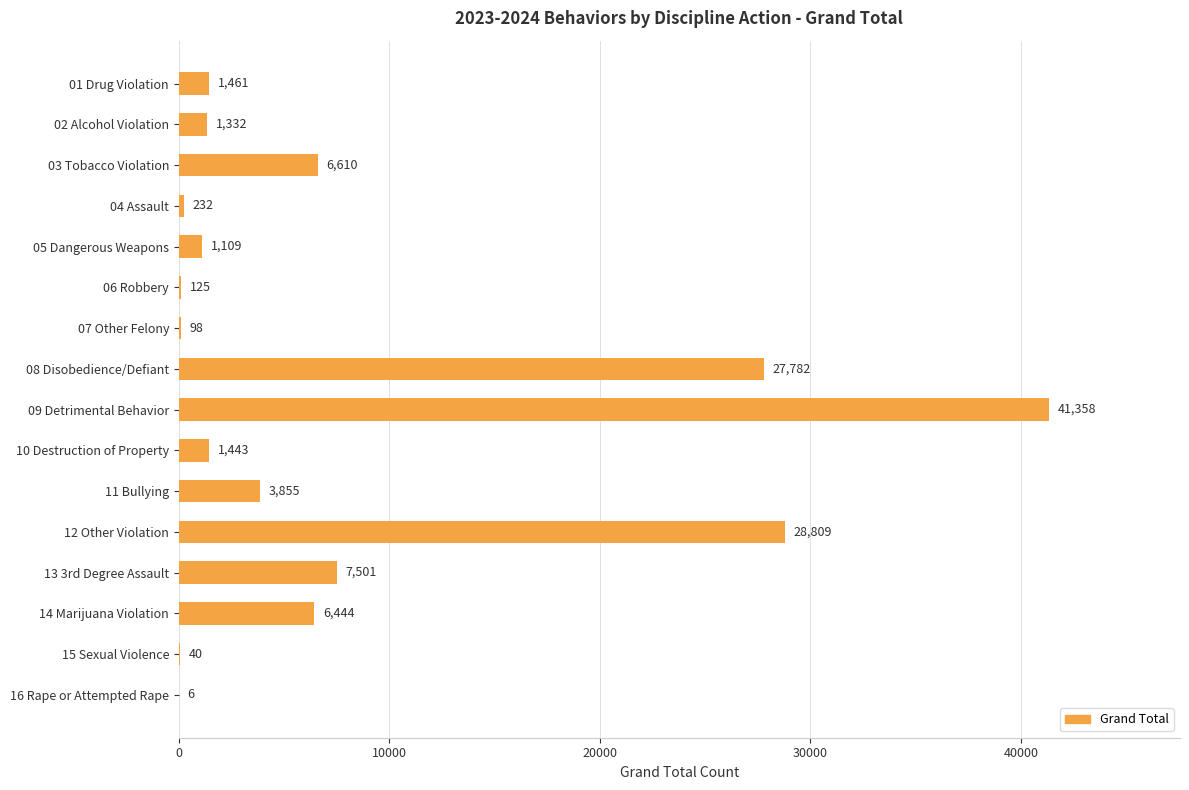

What is the maximum value shown in the chart?

41358